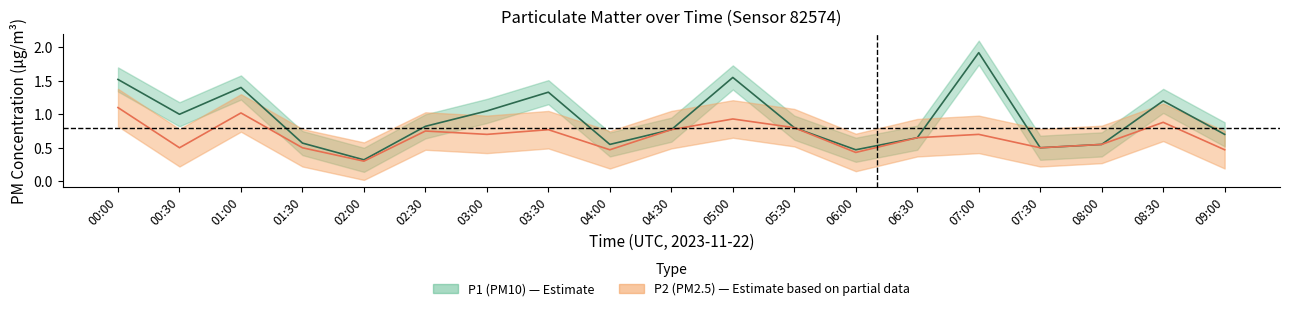

Where is P1 nearest to the value 1?

00:30